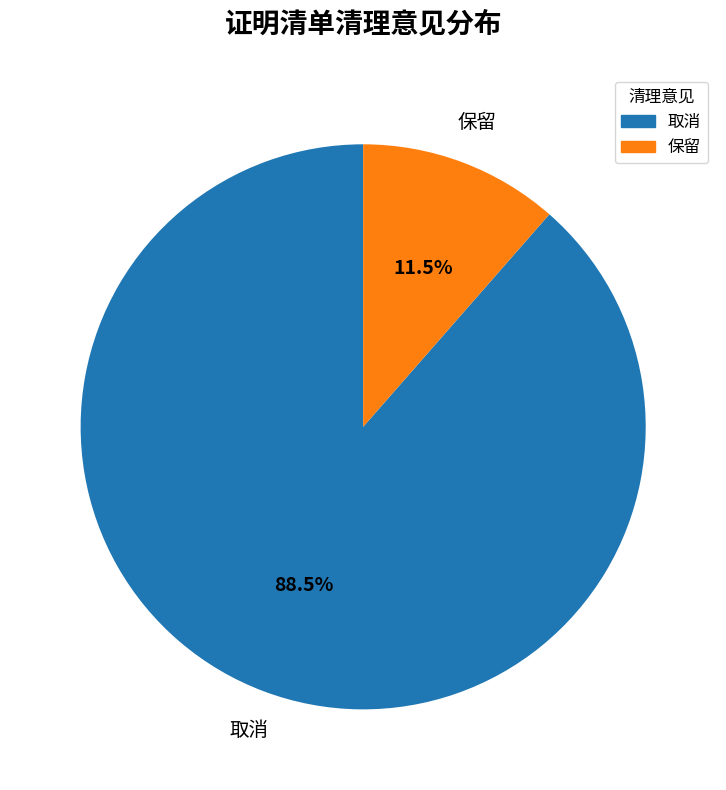

To the nearest percent, what is the combined percentage of 取消 and 保留?

100%